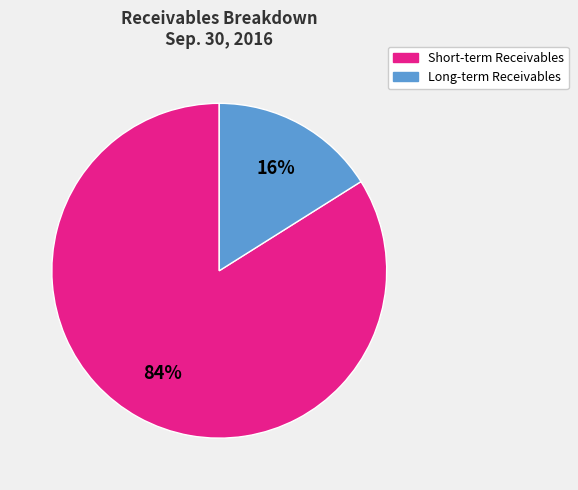

To the nearest percent, what is the average slice percentage?

50%